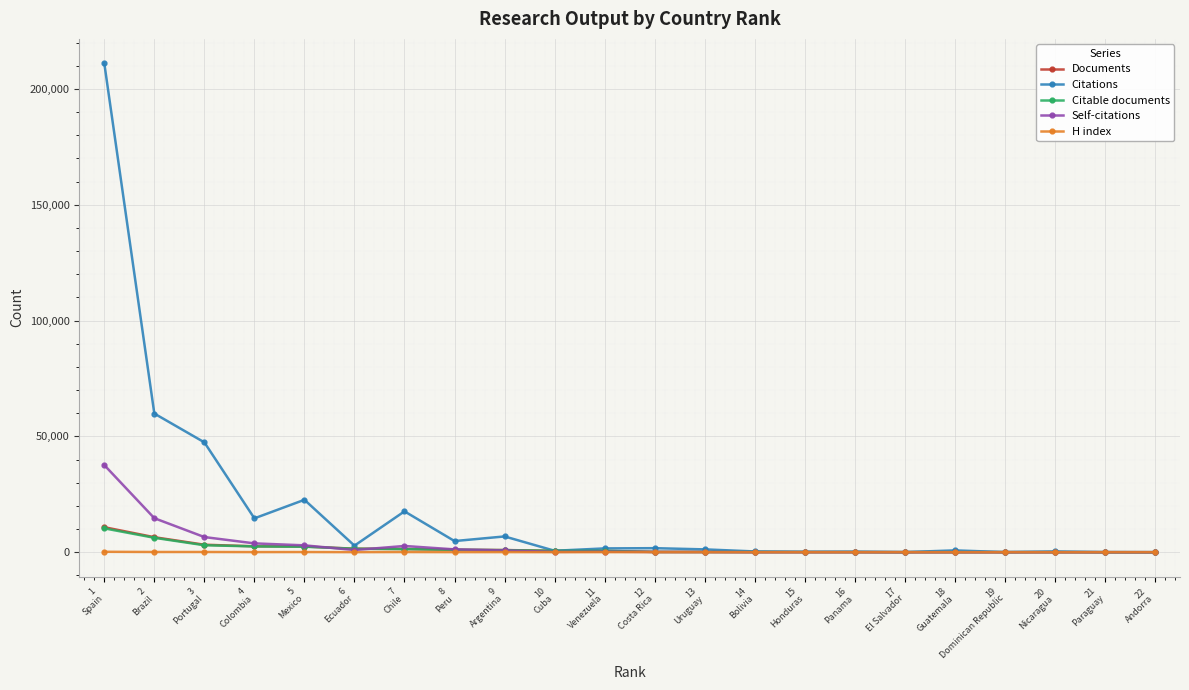

What position from the left is 14
Bolivia?

14